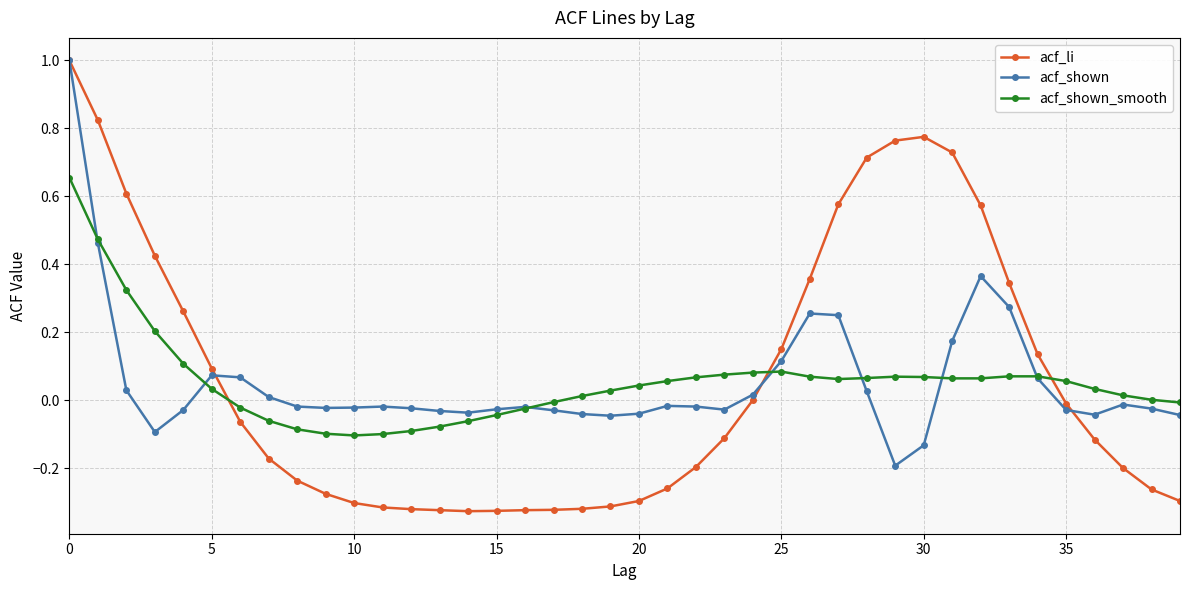

True or false: acf_li has more than 0 interior local peaks.

True